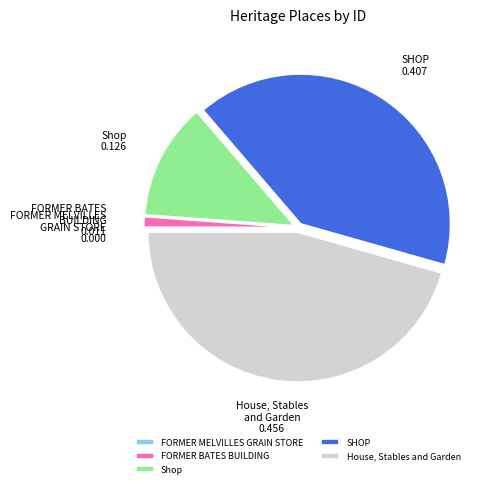

What is the largest slice in the pie chart?

House, Stables and Garden